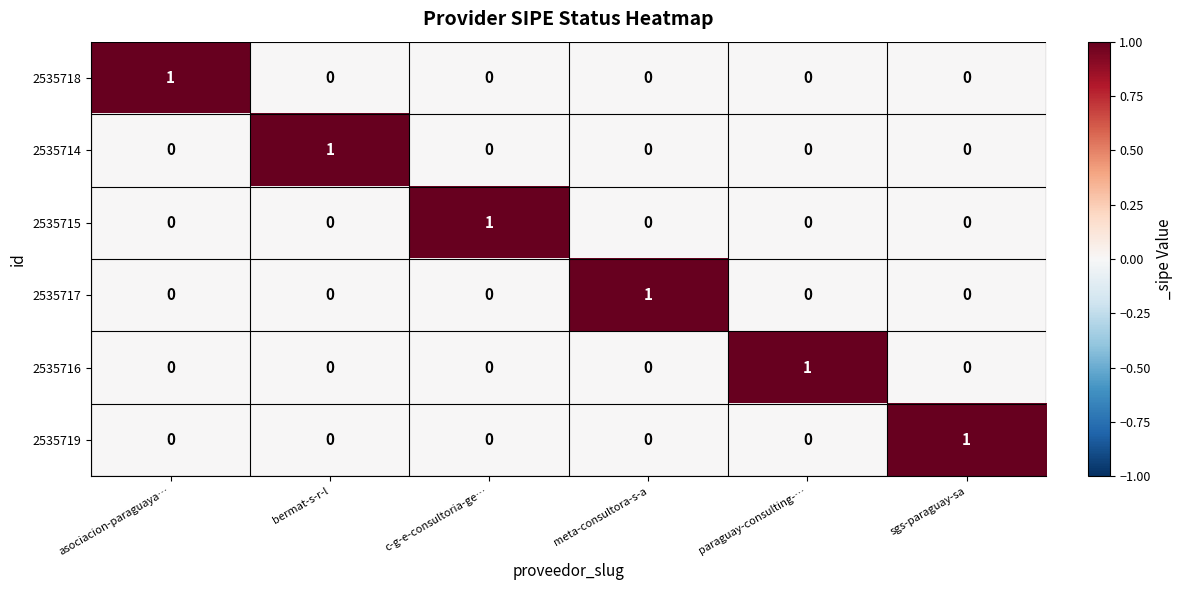

At how many categories does at least one series exceed 0?

6